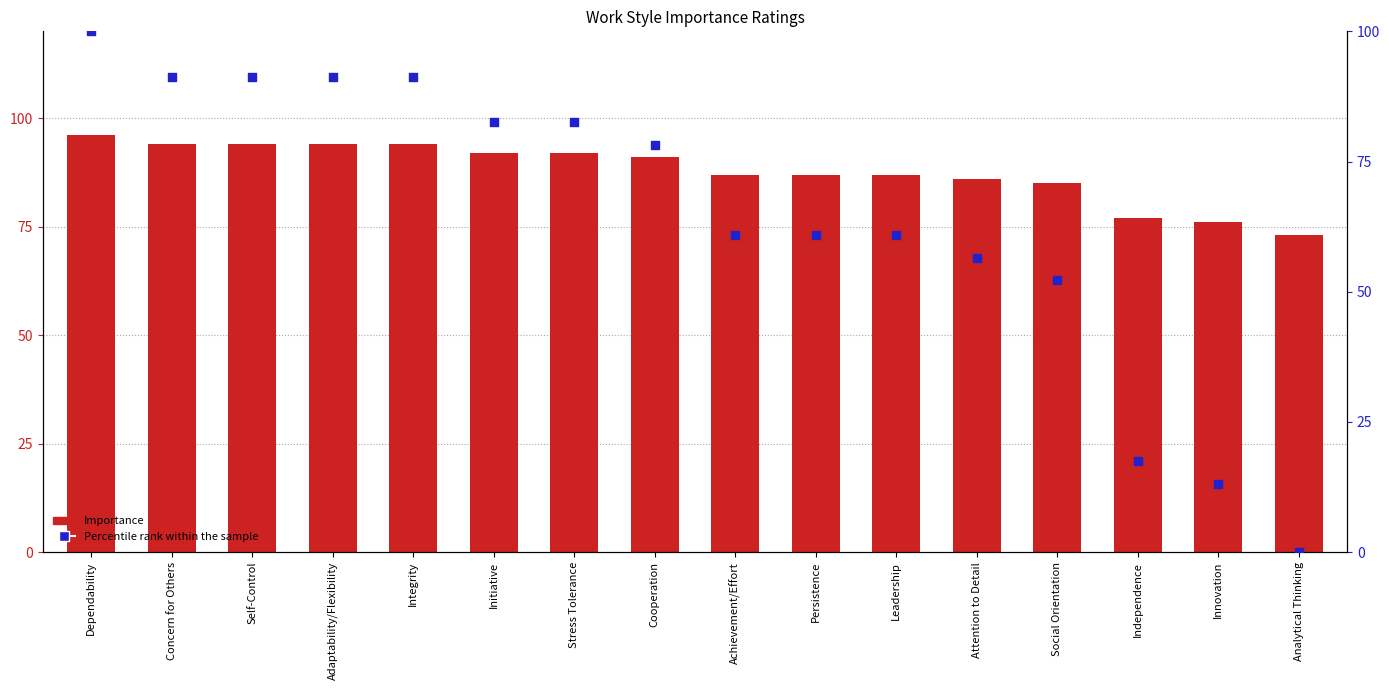

What is the total value across all series at Self-Control?

185.3